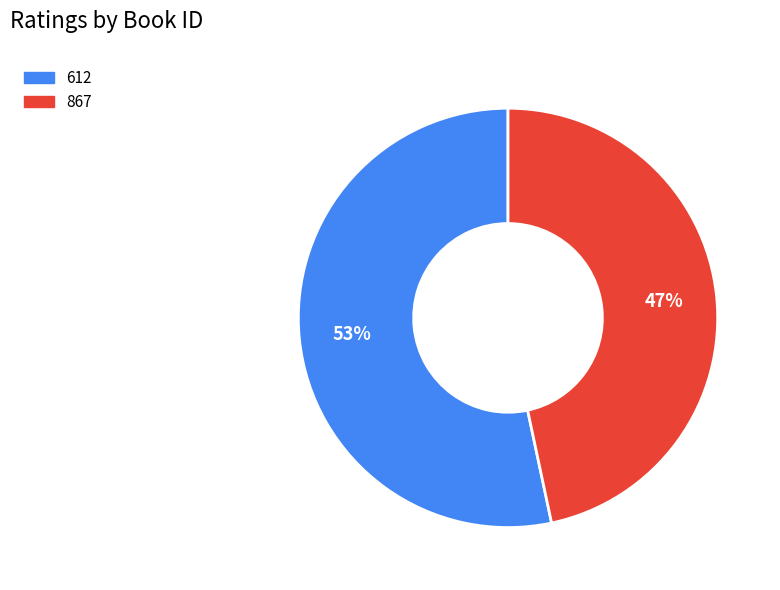

Which category has the smallest portion of the pie?

867